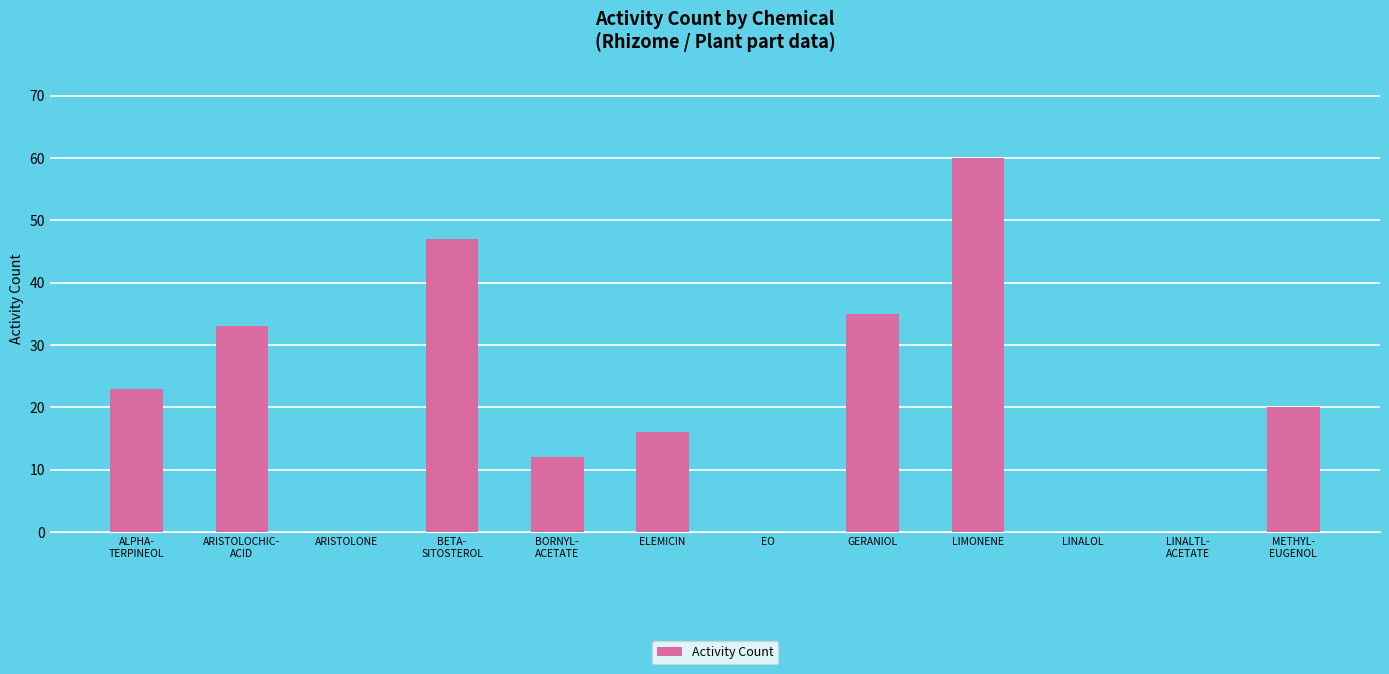

Reading left to right, extract all data points from this chart.

ALPHA-
TERPINEOL=23	ARISTOLOCHIC-
ACID=33	ARISTOLONE=0	BETA-
SITOSTEROL=47	BORNYL-
ACETATE=12	ELEMICIN=16	EO=0	GERANIOL=35	LIMONENE=60	LINALOL=0	LINALTL-
ACETATE=0	METHYL-
EUGENOL=20